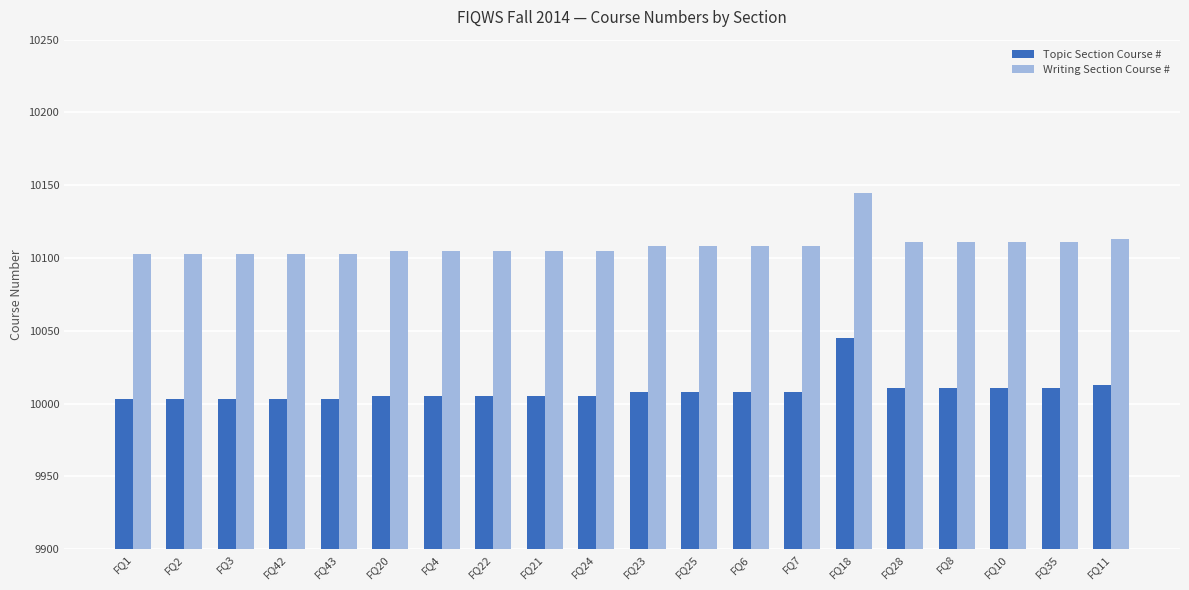

What is the difference between the highest and lowest values at FQ24?

100